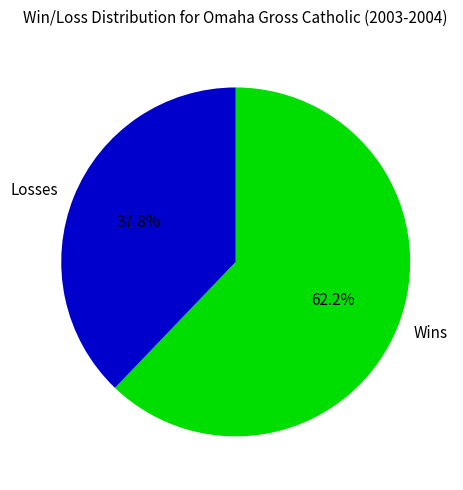

To the nearest percent, what is the difference between the largest and smallest slice percentages?

24%